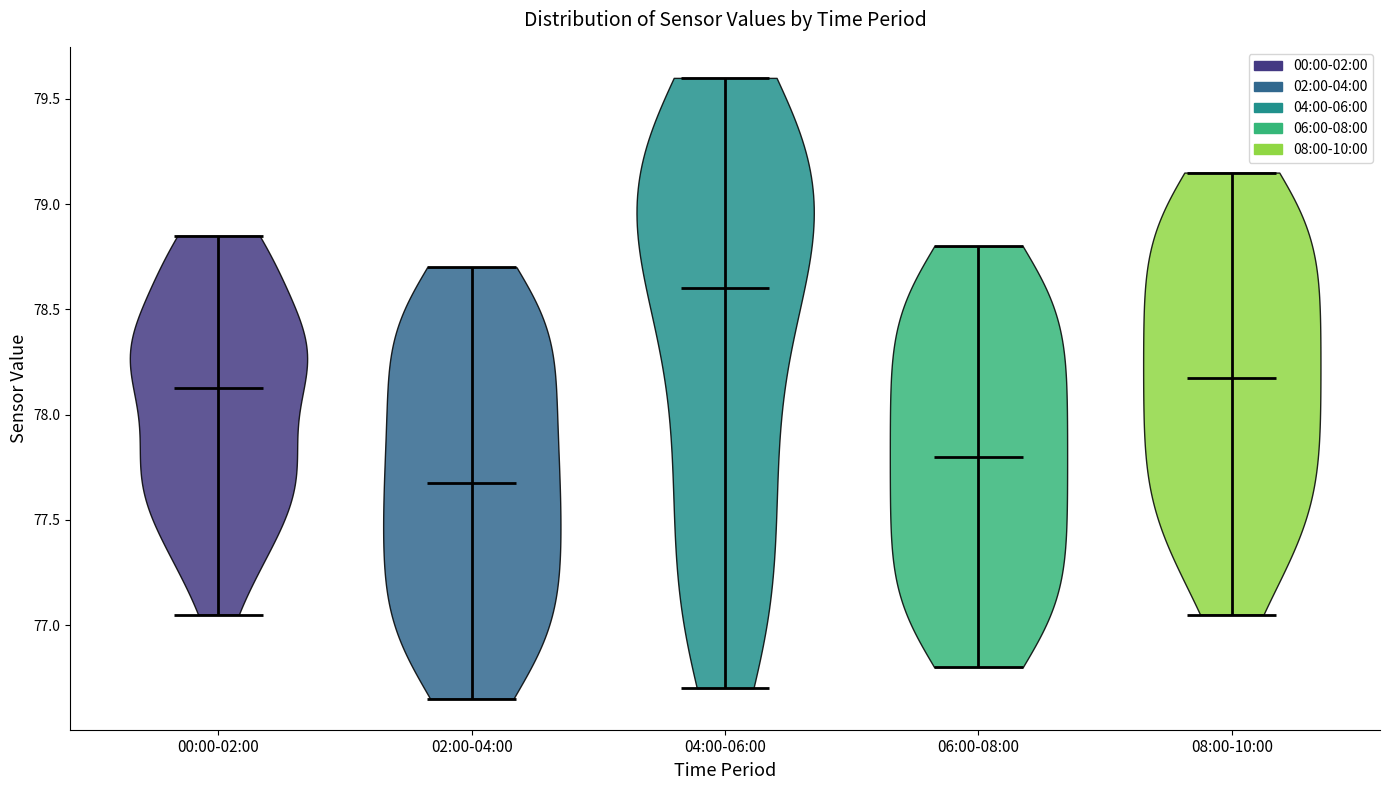

Reading left to right, read every violin against the y-axis: where its median line is, and the lowest and highest points it reaches. The values are not printed on the chart, so give them approximately, as read against the axis.

00:00-02:00: median line 78.15, lowest point 77.05, highest point 78.85
02:00-04:00: median line 77.70, lowest point 76.65, highest point 78.70
04:00-06:00: median line 78.60, lowest point 76.70, highest point 79.60
06:00-08:00: median line 77.80, lowest point 76.80, highest point 78.80
08:00-10:00: median line 78.20, lowest point 77.05, highest point 79.15